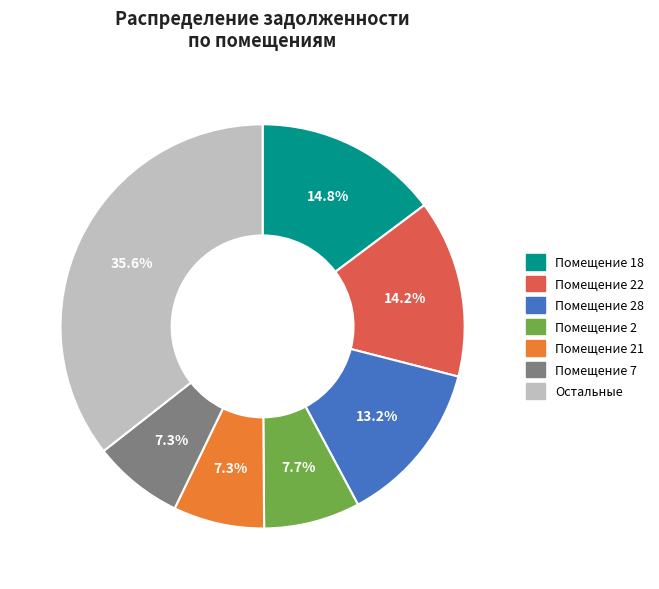

Is there any slice that represents more than half of the pie?

No